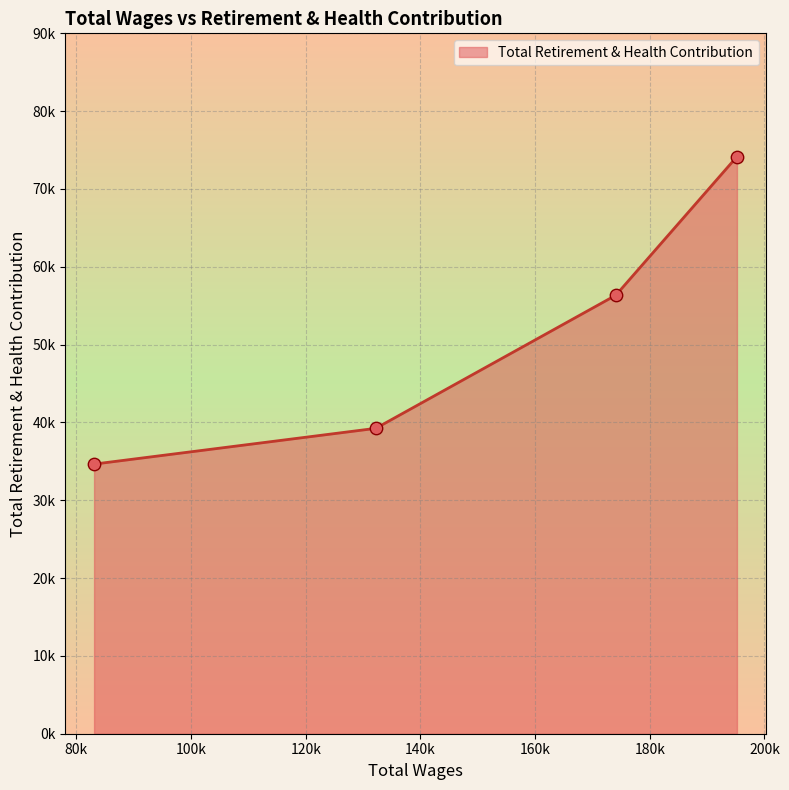

Approximately how many times larger is the value at 174083.0 compared to 195207.0?

0.8